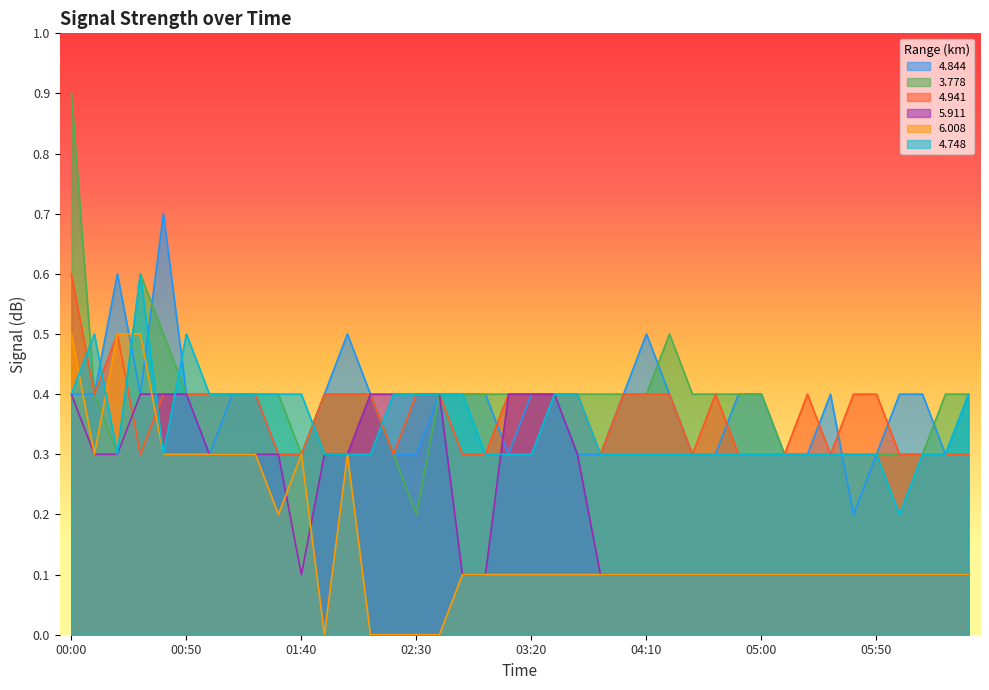

What is the average value of the 3.778 series?

0.4